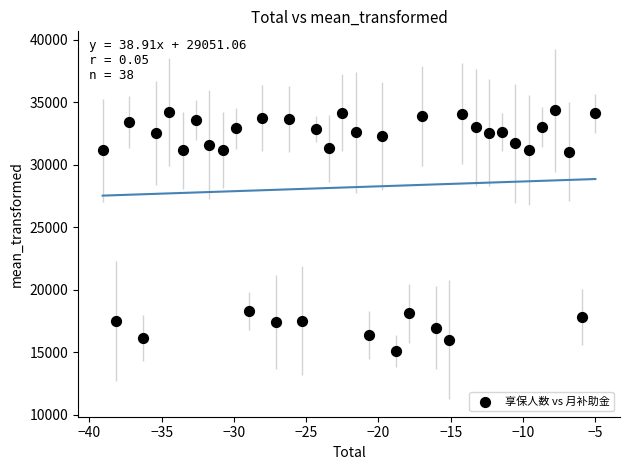

What is the range of Y values (max minus min)?

19221